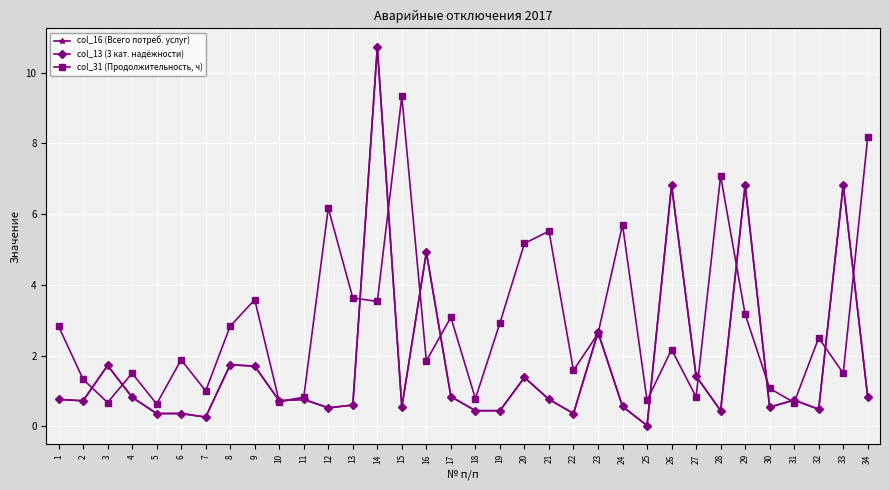

Reading left to right, what are all the values shown in this chart?

col_16 (Всего потреб. услуг): 0.8	0.7	1.7	0.8	0.4	0.4	0.3	1.7	1.7	0.7	0.8	0.5	0.6	10.7	0.5	4.9	0.8	0.4	0.4	1.4	0.8	0.4	2.7	0.6	0.0	6.8	1.4	0.4	6.8	0.5	0.7	0.5	6.8	0.8
col_13 (3 кат. надёжности): 0.8	0.7	1.7	0.8	0.4	0.4	0.3	1.7	1.7	0.7	0.8	0.5	0.6	10.7	0.5	4.9	0.8	0.4	0.4	1.4	0.8	0.4	2.7	0.6	0.0	6.8	1.4	0.4	6.8	0.5	0.7	0.5	6.8	0.8
col_31 (Продолжительность, ч): 2.8	1.3	0.7	1.5	0.6	1.9	1.0	2.8	3.6	0.7	0.8	6.2	3.6	3.5	9.3	1.9	3.1	0.8	2.9	5.2	5.5	1.6	2.6	5.7	0.7	2.2	0.8	7.1	3.2	1.1	0.7	2.5	1.5	8.2